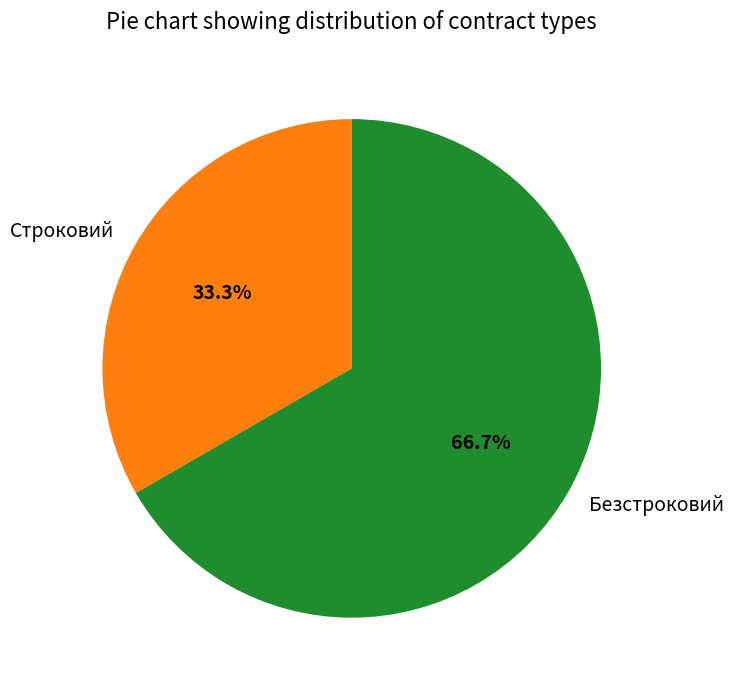

Which category has the biggest portion of the pie?

Безстроковий